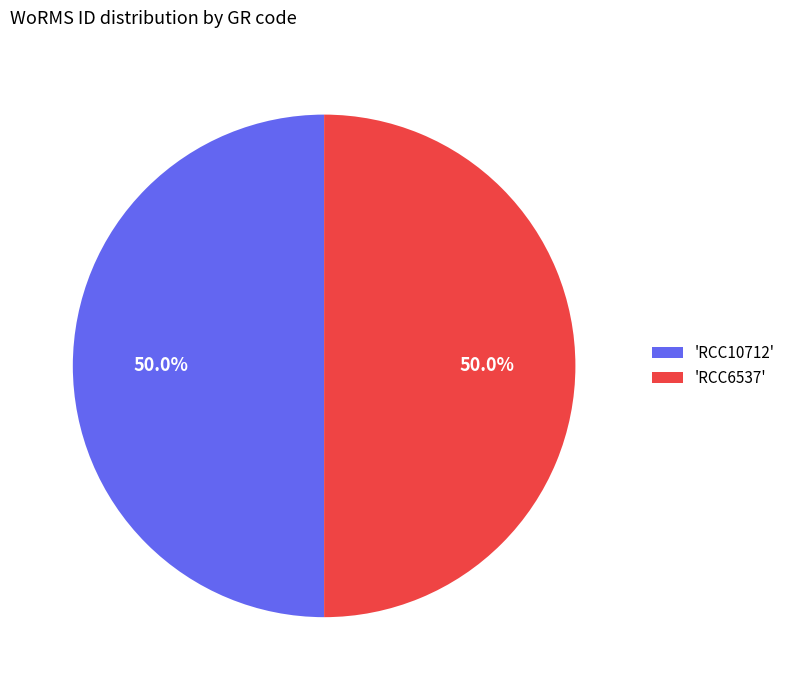

What is the ratio of the value at 'RCC10712' to the value at 'RCC6537'?

1.0